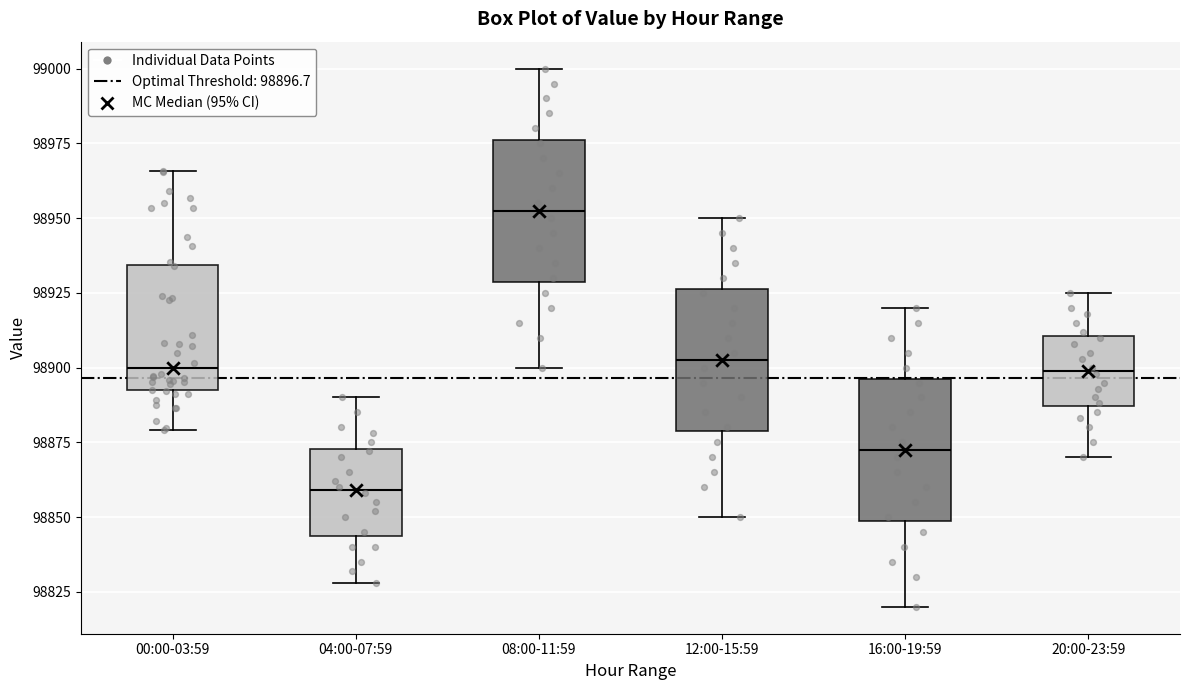

Reading left to right, transcribe this box plot: for each box, give where its median line is, the range the box spans, and where its two whiskers end, as read against the y-axis. The values are not printed on the chart, so give them approximately, as read against the axis.

00:00-03:59: median 98900, box 98890 to 98935, whiskers 98880 to 98965
04:00-07:59: median 98860, box 98845 to 98875, whiskers 98830 to 98890
08:00-11:59: median 98955, box 98930 to 98975, whiskers 98900 to 99000
12:00-15:59: median 98905, box 98880 to 98925, whiskers 98850 to 98950
16:00-19:59: median 98875, box 98850 to 98895, whiskers 98820 to 98920
20:00-23:59: median 98900, box 98885 to 98910, whiskers 98870 to 98925